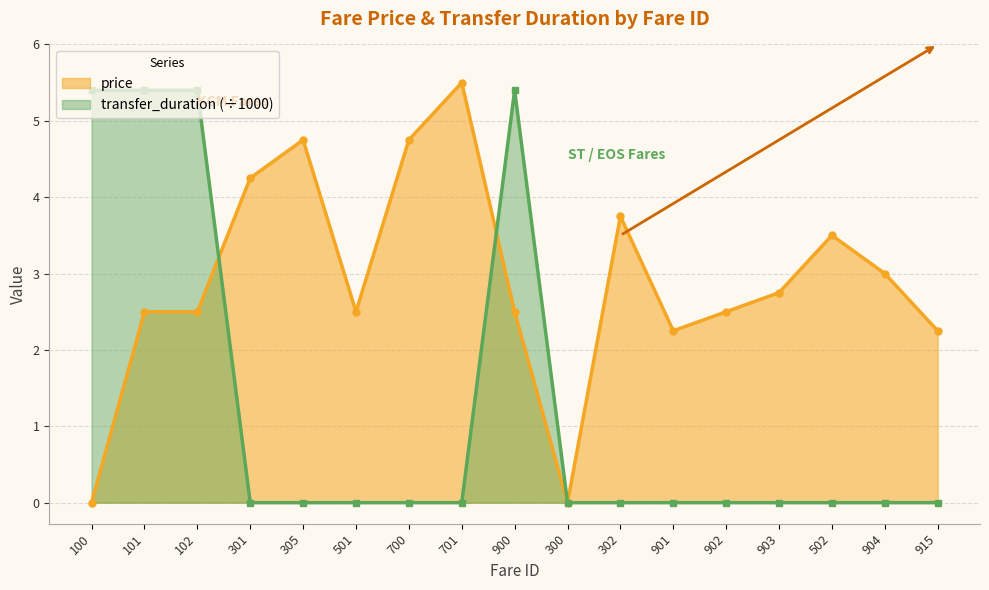

How many data points in transfer_duration are above 0?

4